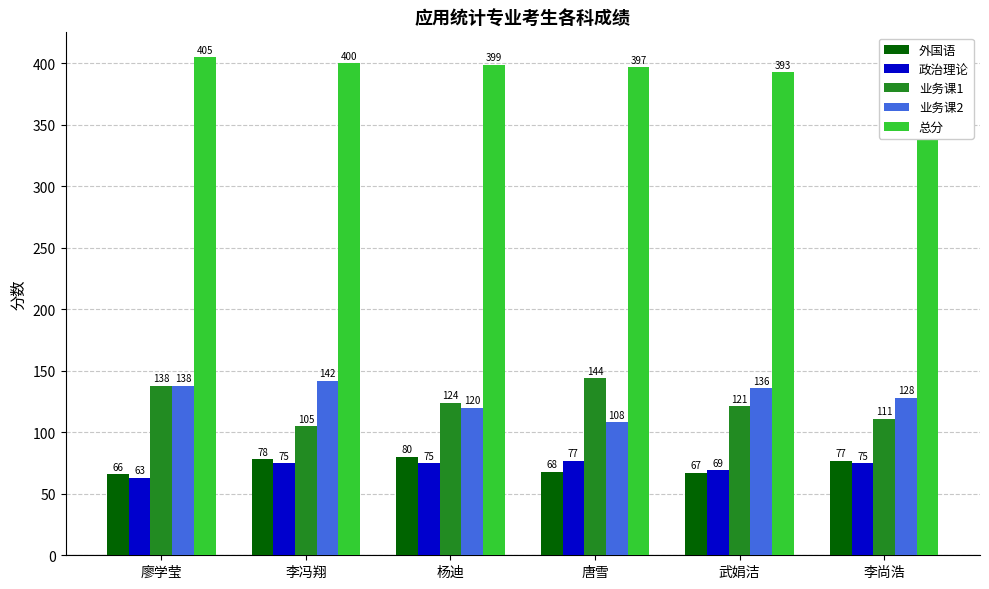

The 总分 series shows 182 at 武娟洁. True or false?

False